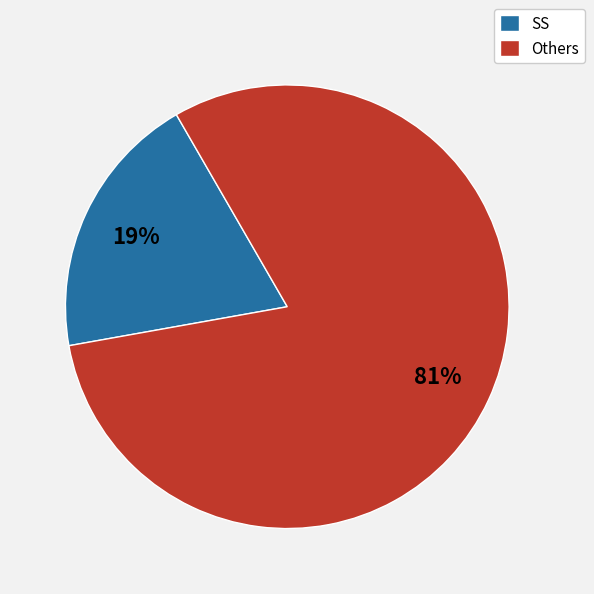

True or false: SS accounts for 19% of the total.

True